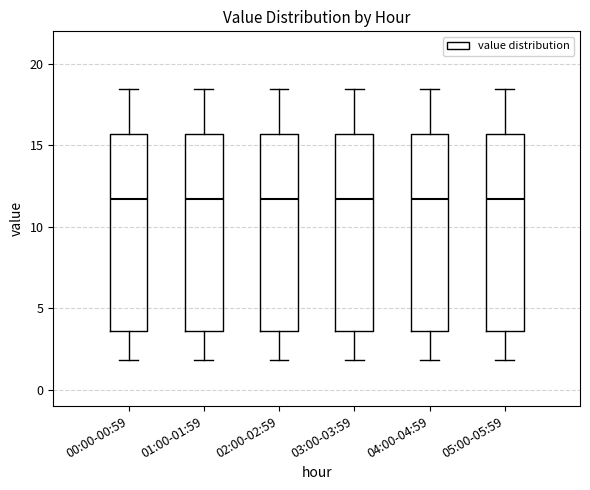

Where does the median line of the box for 01:00-01:59 sit on the y-axis? The values are not printed on the chart, so give them approximately, as read against the axis.

11.5